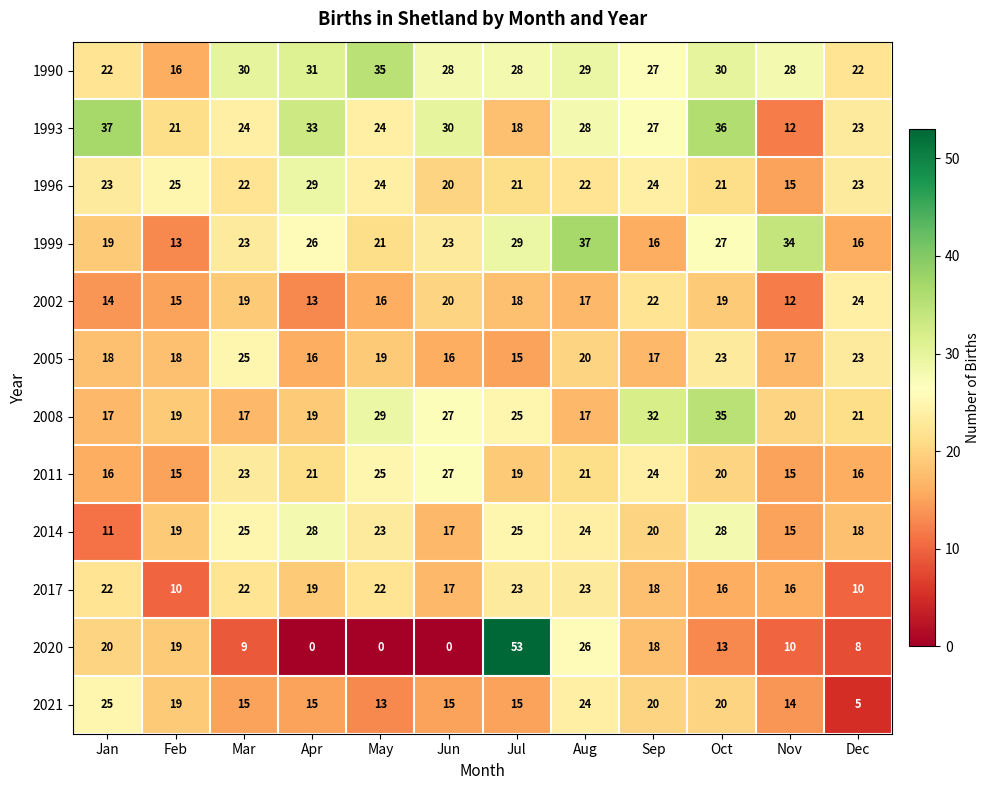

What is the average value of the 2005 series?

19